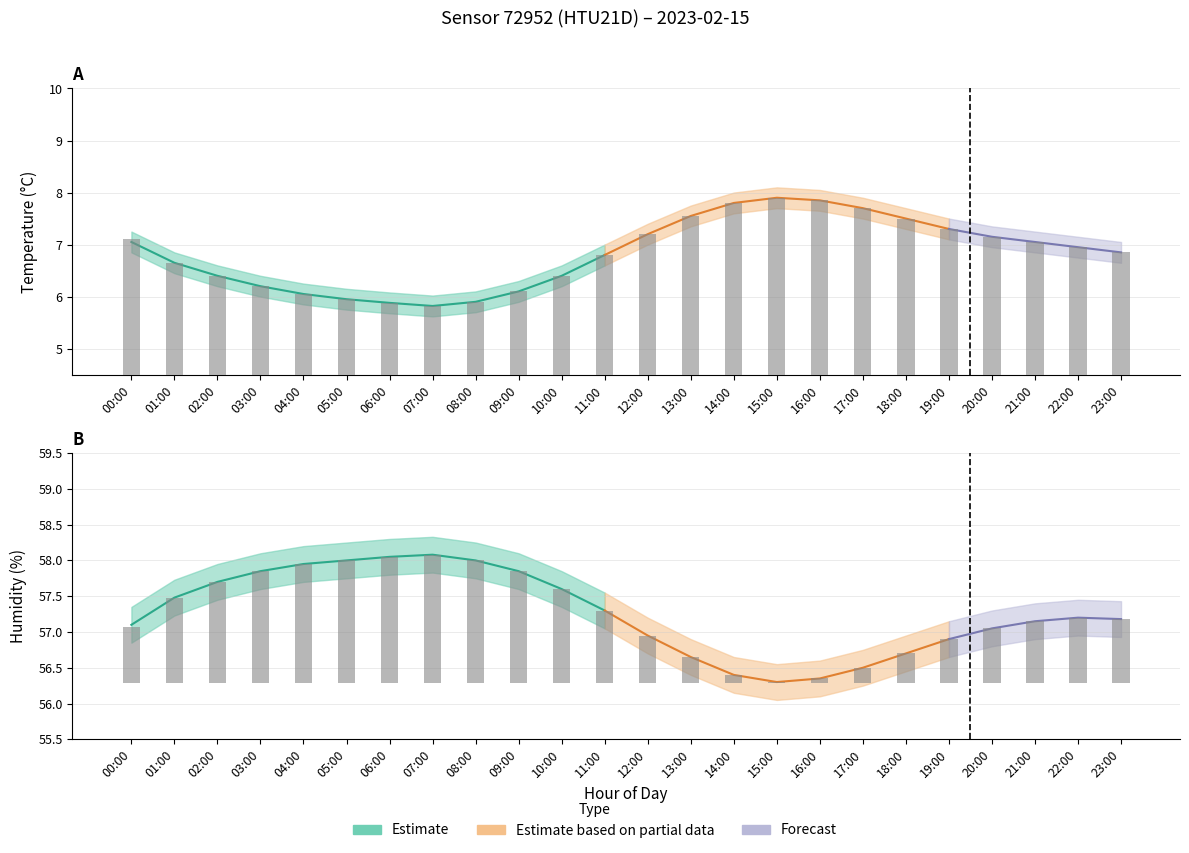

What is the label of the 23rd bar from the left?

22:00